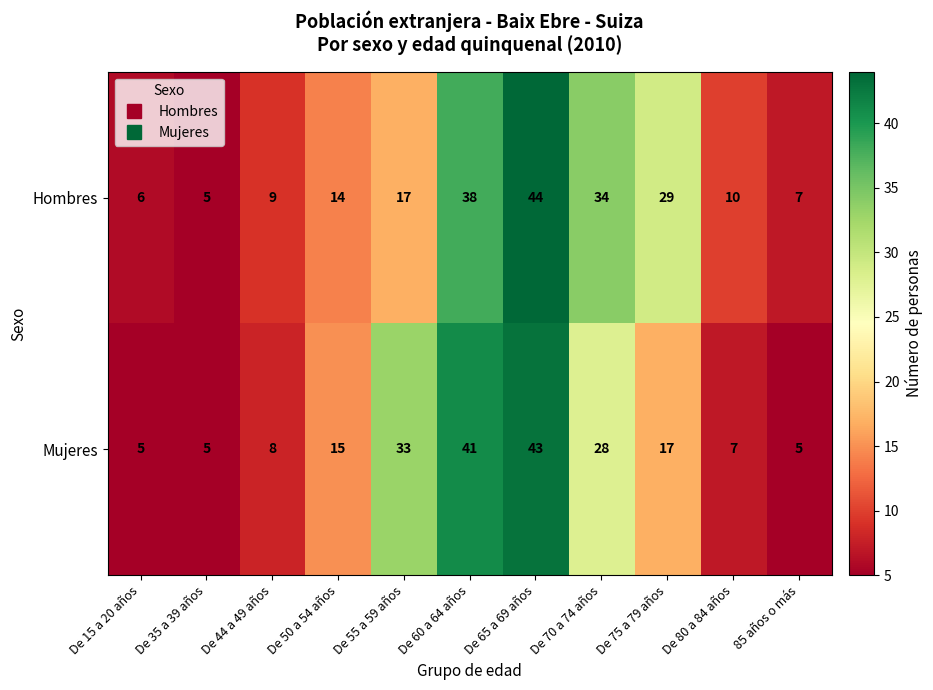

Rank the series by their maximum value, from lowest to highest.

Mujeres, Hombres